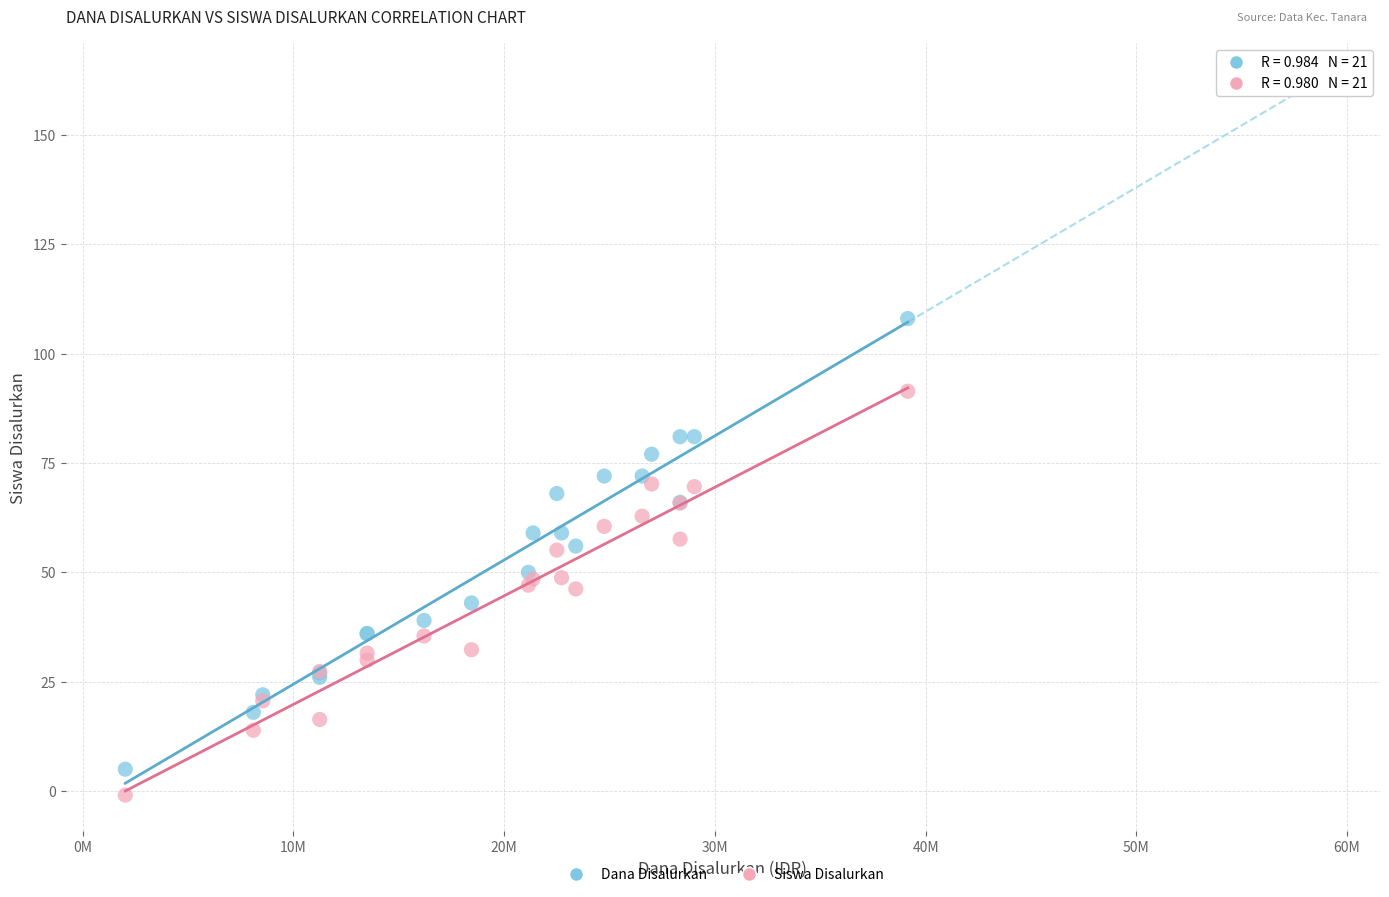

What are all the series names shown in the legend?

Dana Disalurkan, Siswa Disalurkan